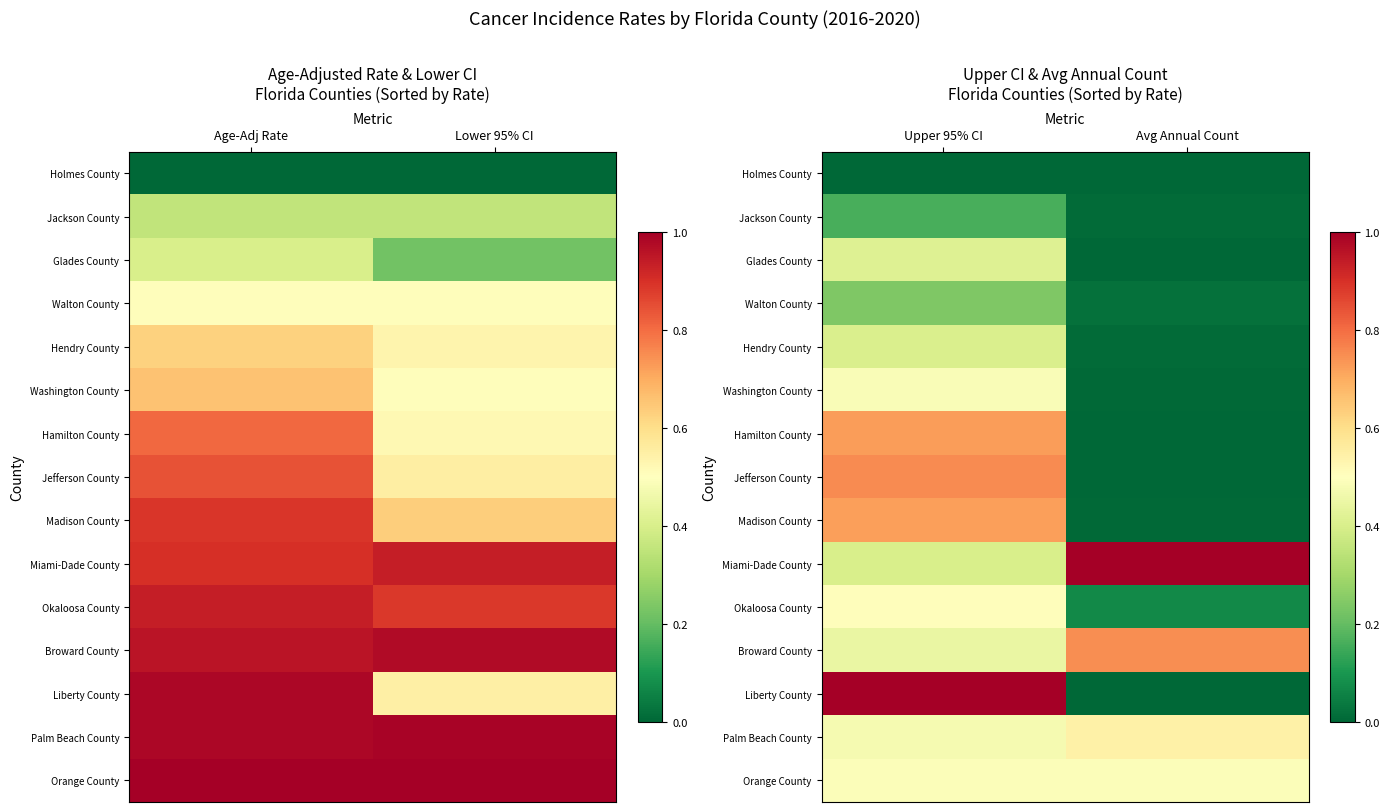

Where is Broward County nearest to the value 0?

Upper 95% CI